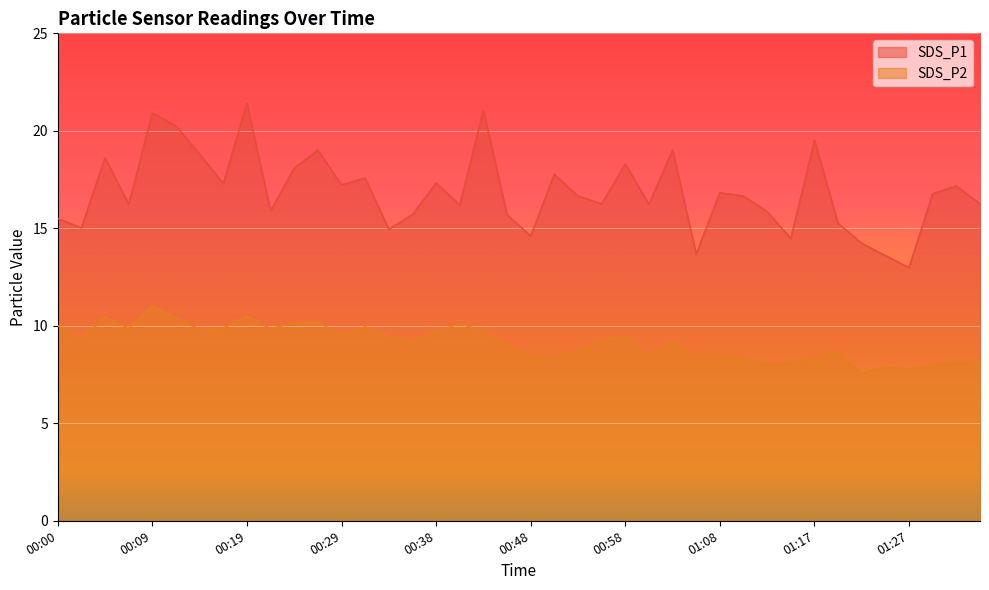

What is the average value of the SDS_P2 series?

9.1